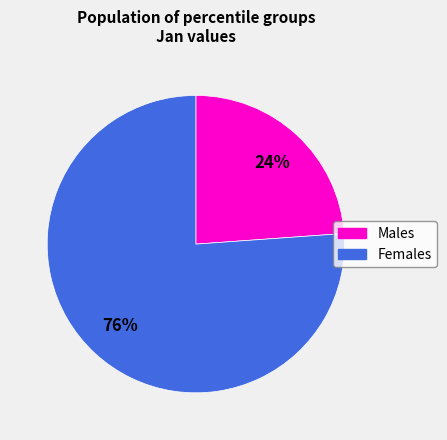

To the nearest percent, what is the difference between the largest and smallest slice percentages?

52%